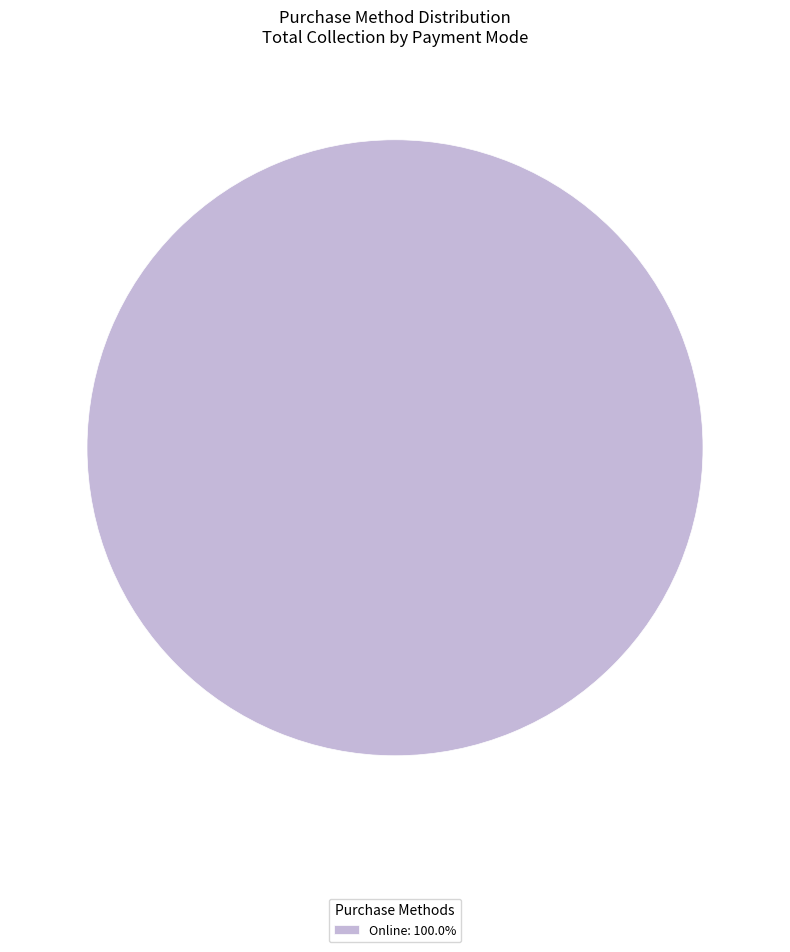

Does Online: 100.0% account for over 50% of the chart?

Yes